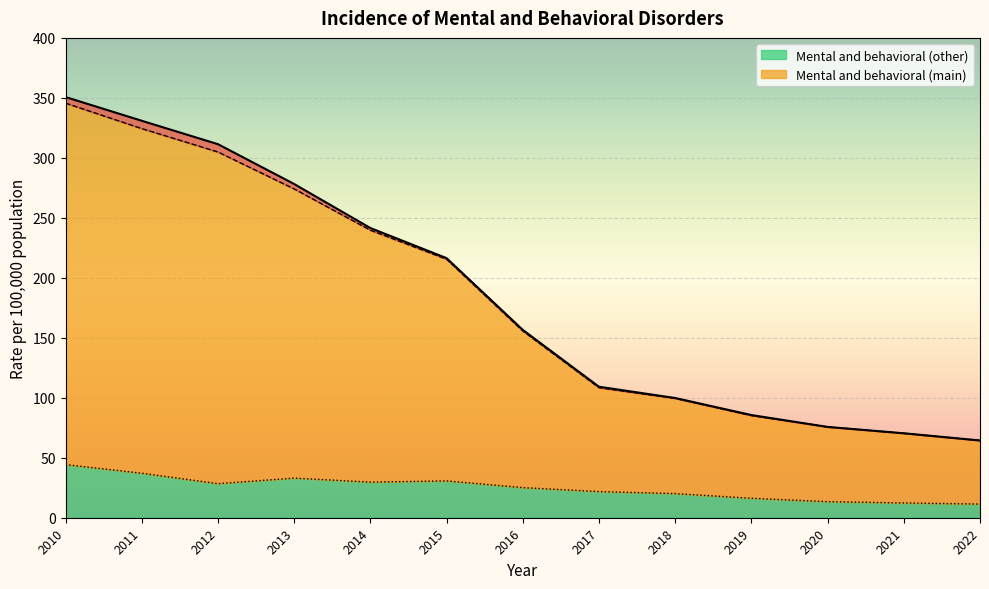

What is the lowest value of the Mental and behavioral (other) series?

11.4